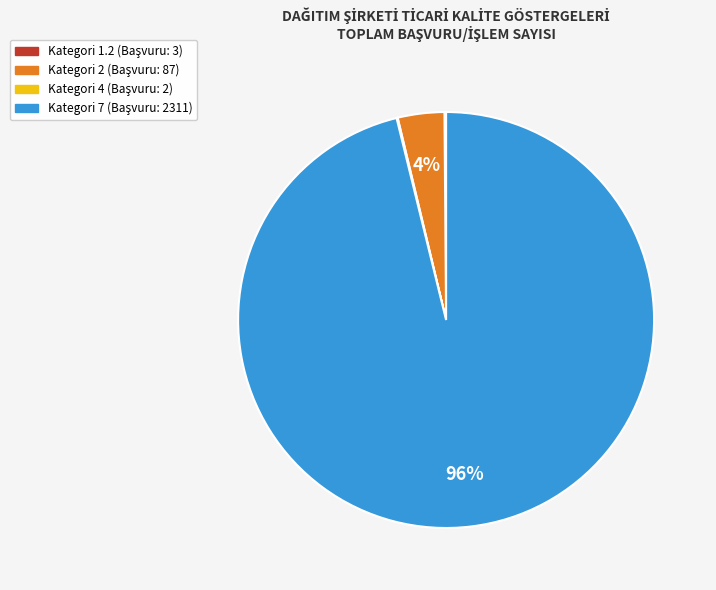

Does any single category account for the majority?

Yes